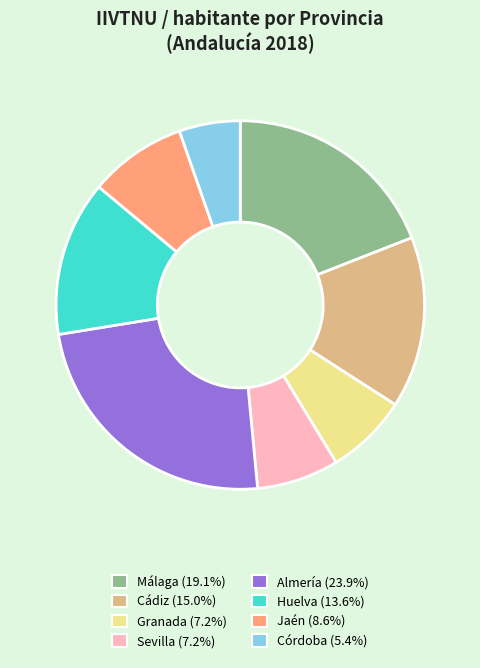

How many segments does this pie chart have?

8